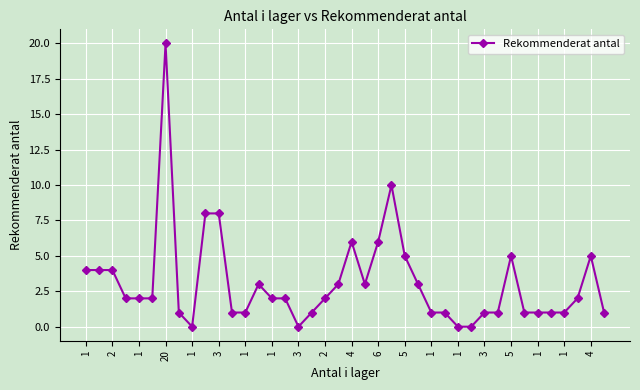

True or false: there are more than 1 points higher than both neighbors.

True